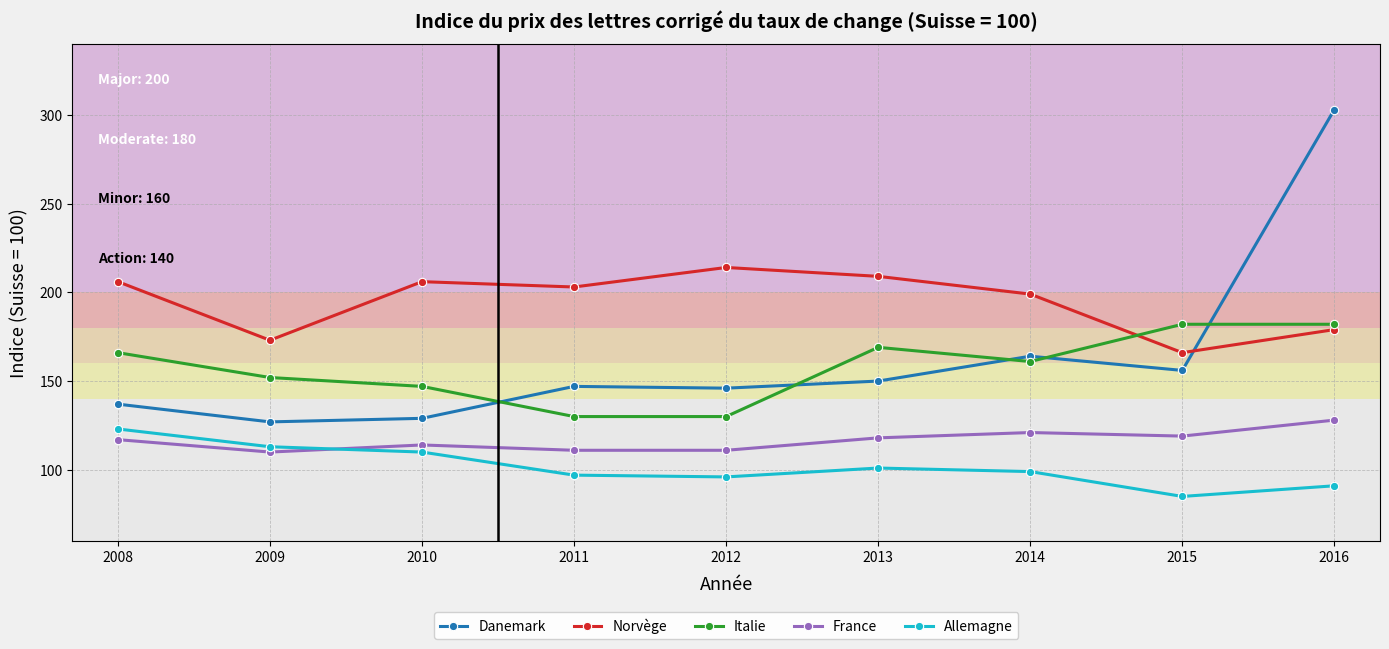

What are all the series names shown in the legend?

Danemark, Norvège, Italie, France, Allemagne